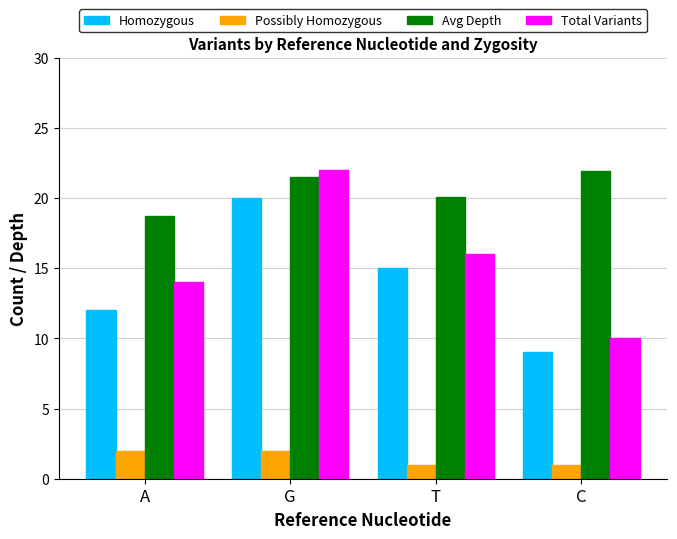

What is the highest value of the Possibly Homozygous series?

2.0